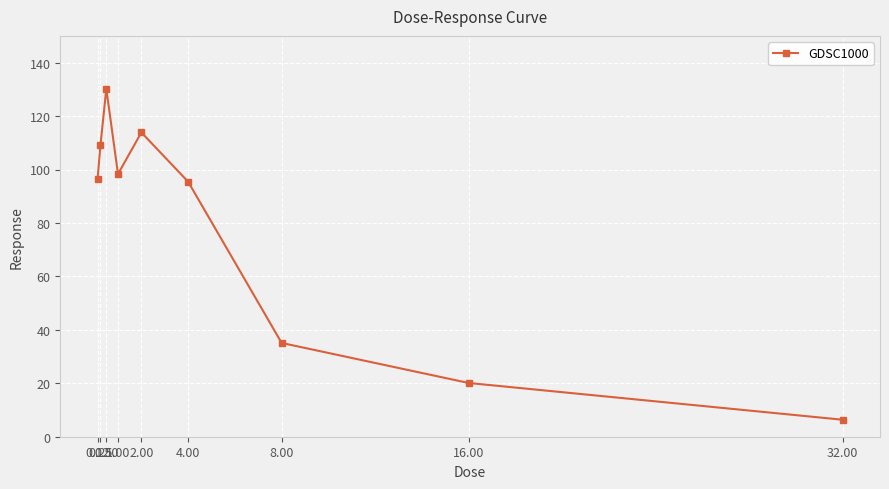

What is the difference between the maximum and second lowest values?

110.1